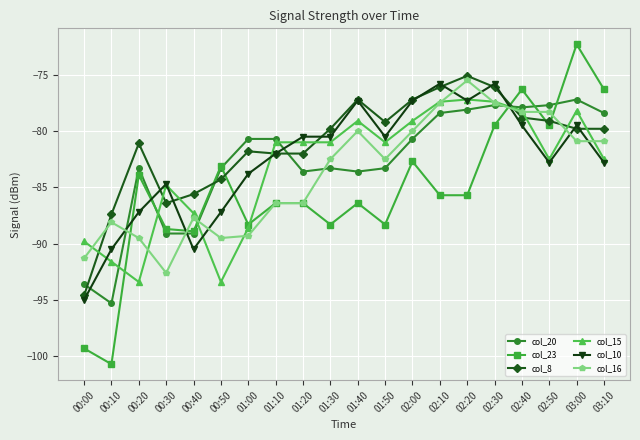

What is the value of the col_16 point at the 11th from the left?

-80.0